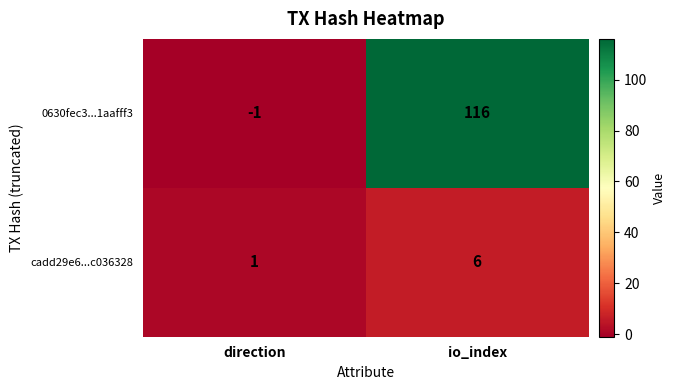

Which series has the largest range (max minus min)?

0630fec3...1aafff3